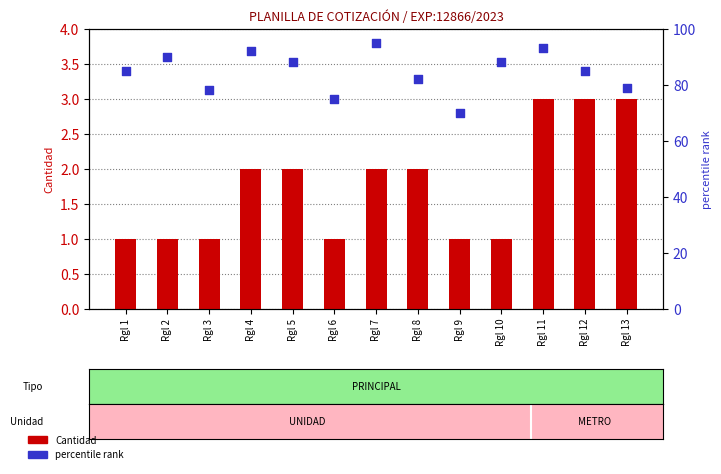

Which series contains the lowest Y value?

Cantidad